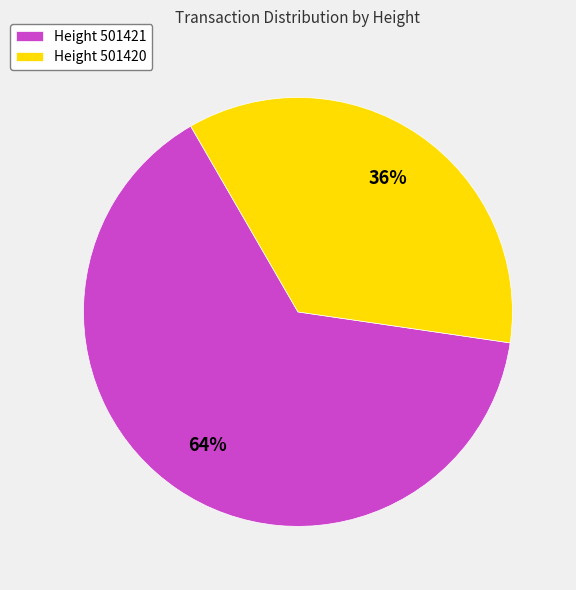

Which category accounts for the majority?

Height 501421